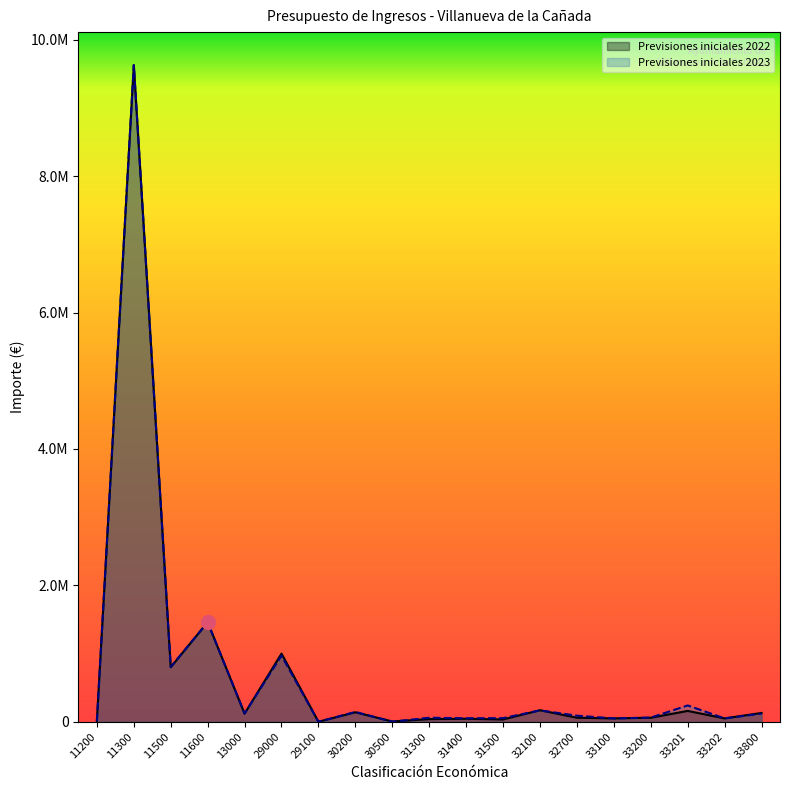

True or false: Previsiones iniciales 2022 and Previsiones iniciales 2023 intersect in this chart.

True